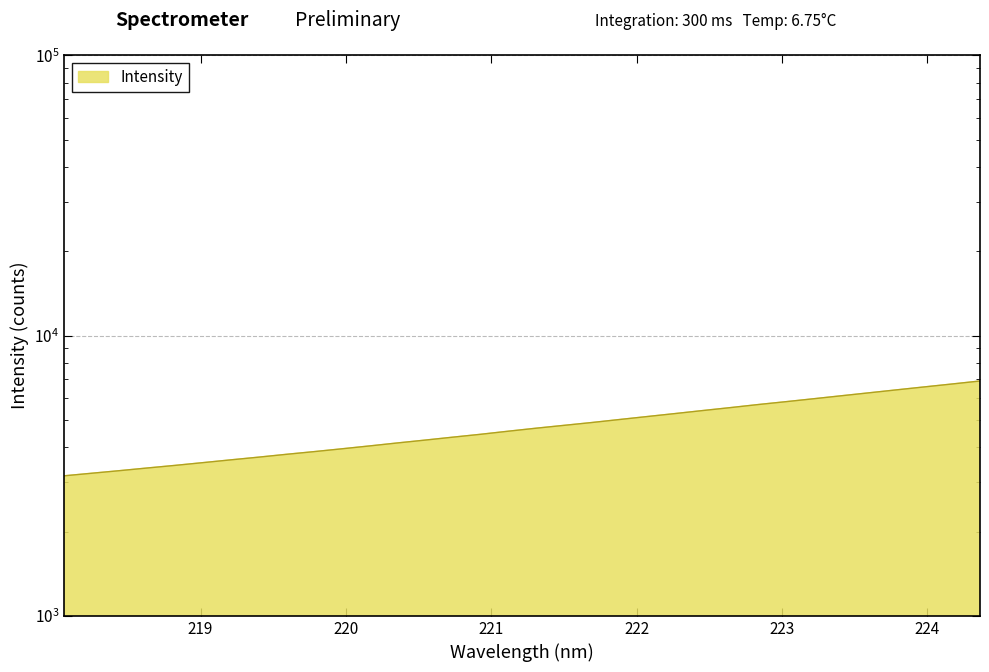

True or false: there are more than 0 points higher than both neighbors.

False